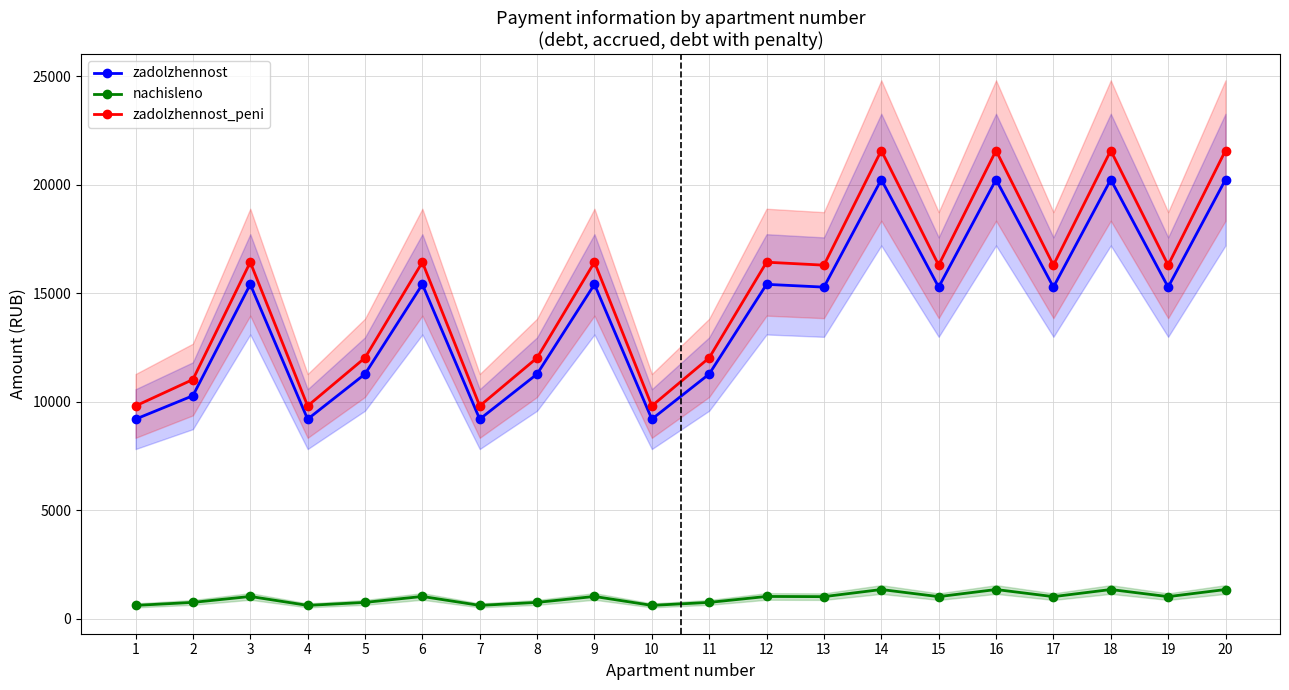

True or false: zadolzhennost_peni and zadolzhennost cross at least once.

False